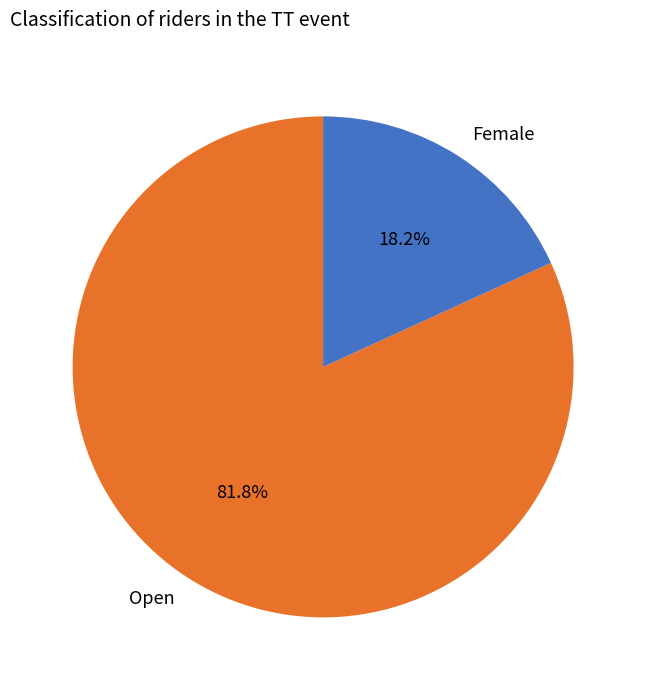

Count the number of slices in the pie.

2